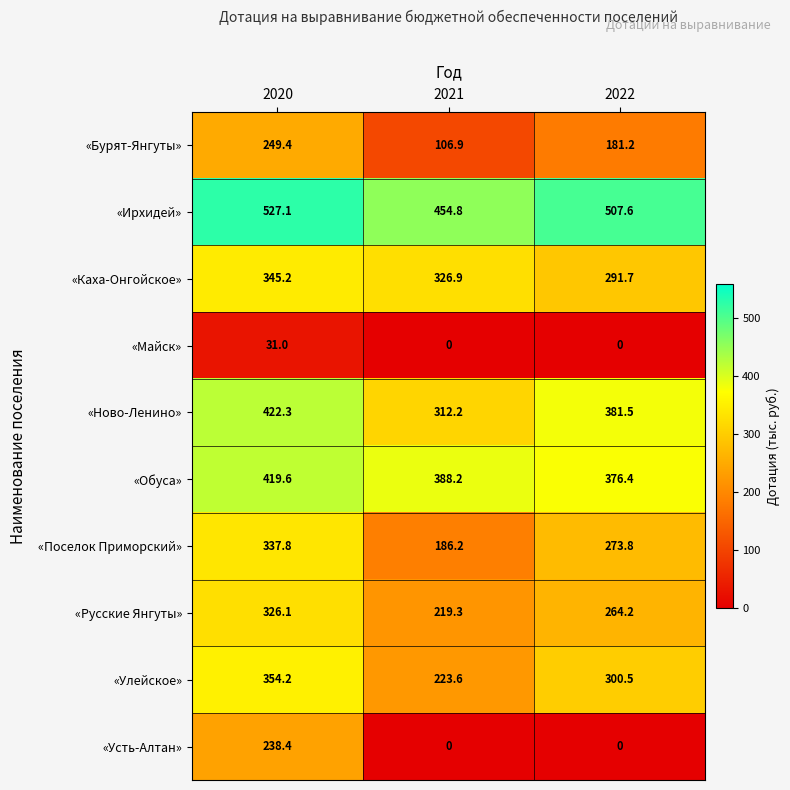

Is it true that «Ирхидей» equals 769.9 at 2021?

False